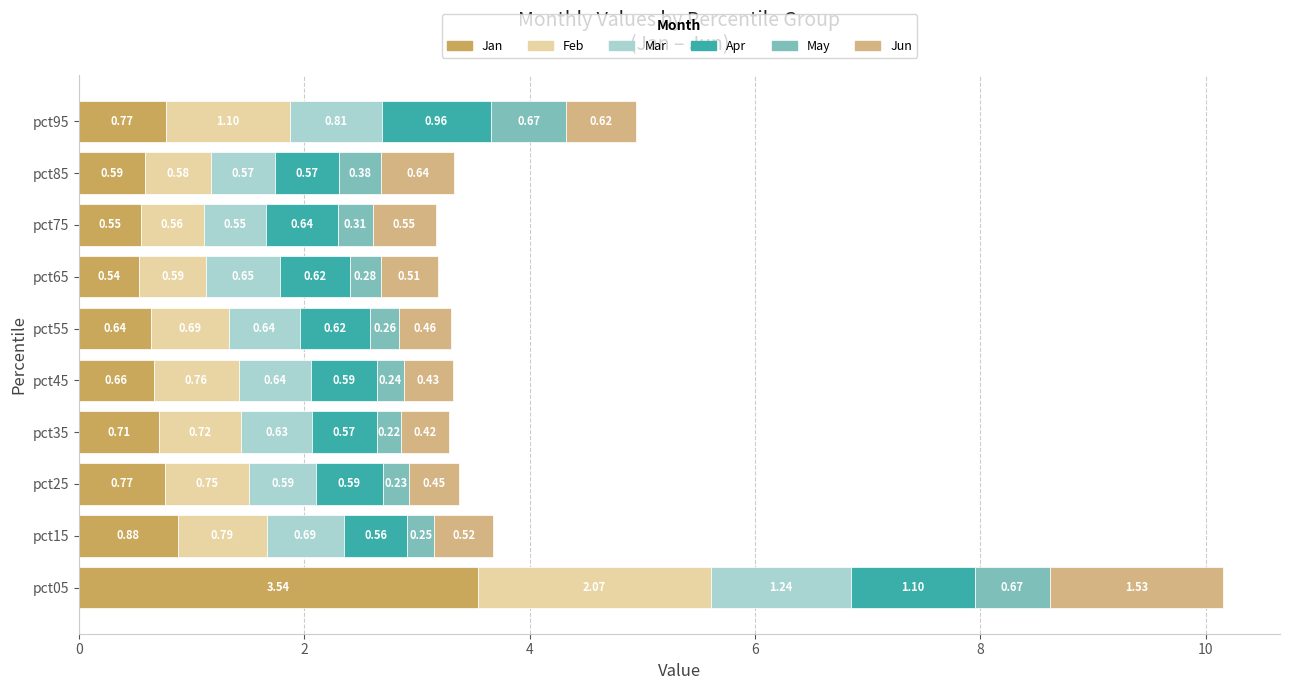

At which category is the sum across all series the highest?

pct05